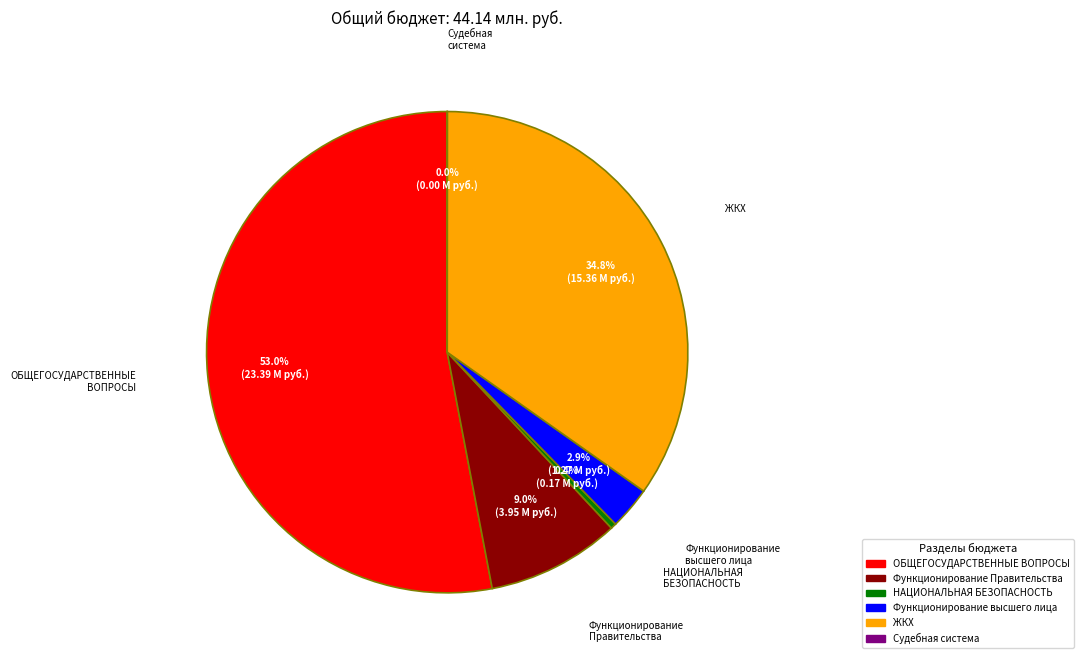

What is the largest slice in the pie chart?

ОБЩЕГОСУДАРСТВЕННЫЕ ВОПРОСЫ